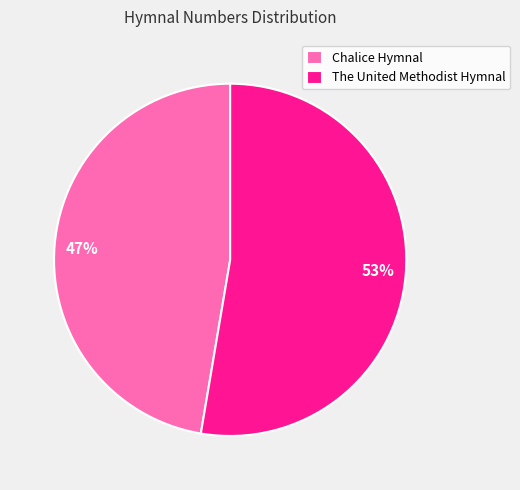

Is it true that The United Methodist Hymnal is 53% of the pie?

True